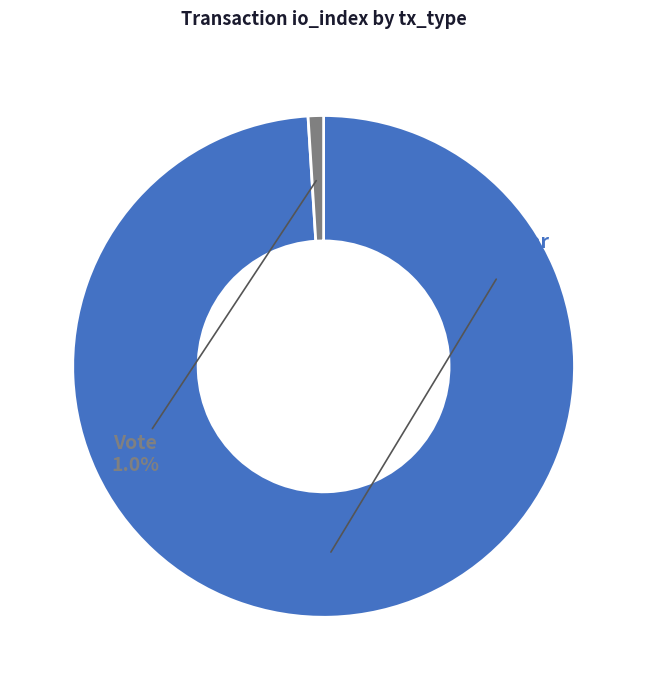

To the nearest percent, what is the combined percentage of Regular and Vote?

100%